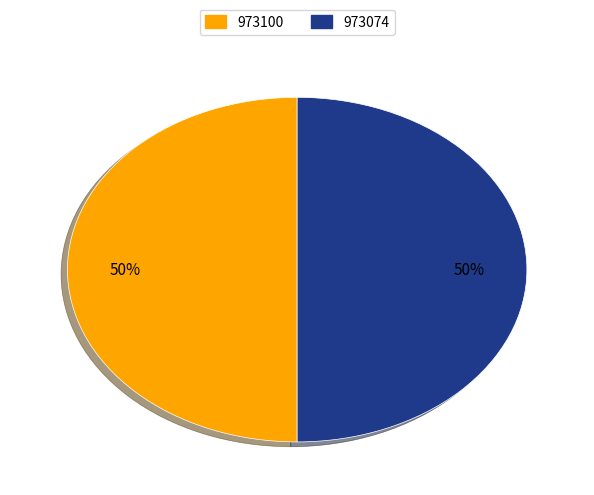

Is it true that 973100 is 50% of the pie?

True